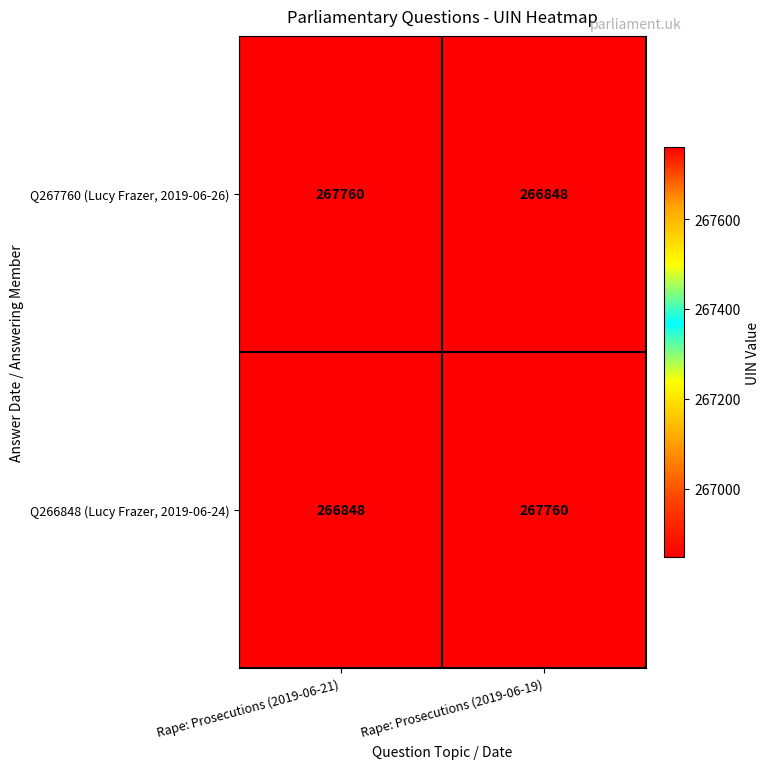

At which label does Q267760 (Lucy Frazer, 2019-06-26) reach its peak?

Rape: Prosecutions (2019-06-21)